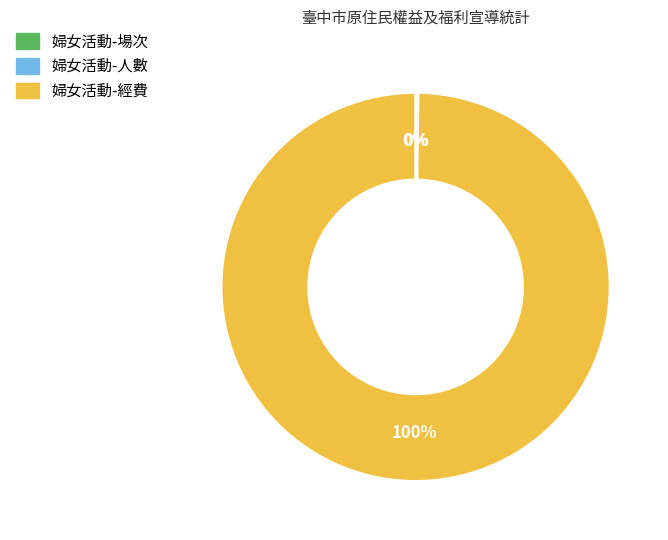

To the nearest percent, what is the difference between the largest and smallest slice percentages?

100%